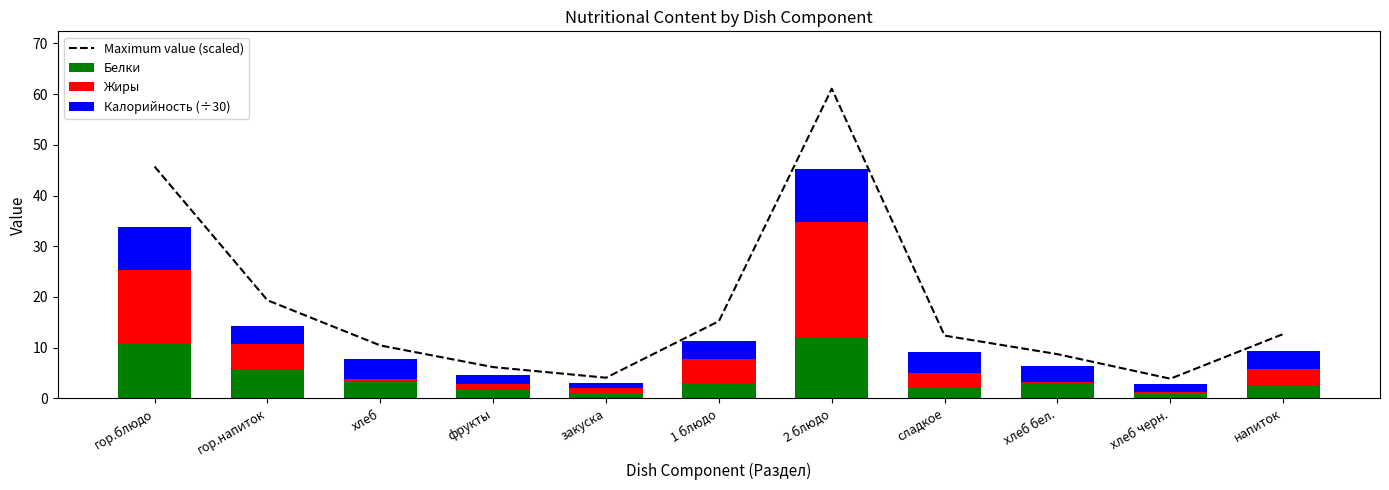

Between закуска and хлеб, which is larger?

хлеб